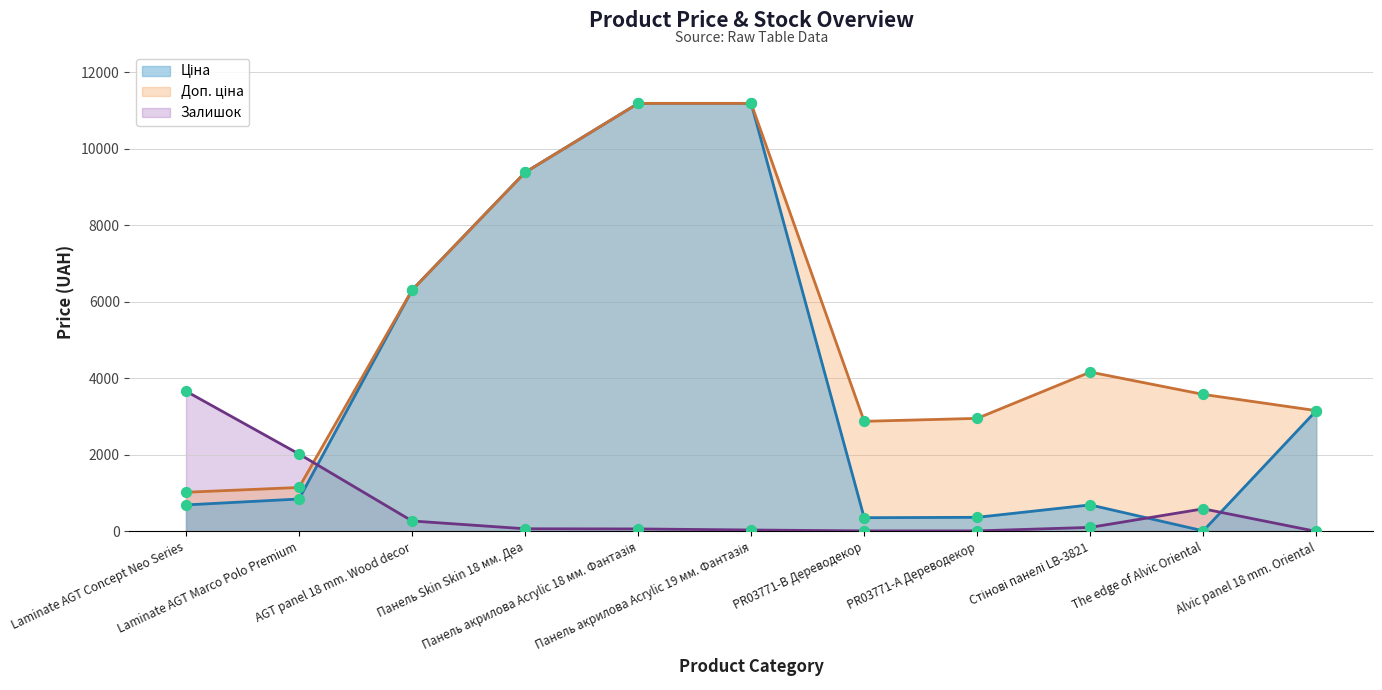

Which series reaches the maximum Y coordinate?

Ціна